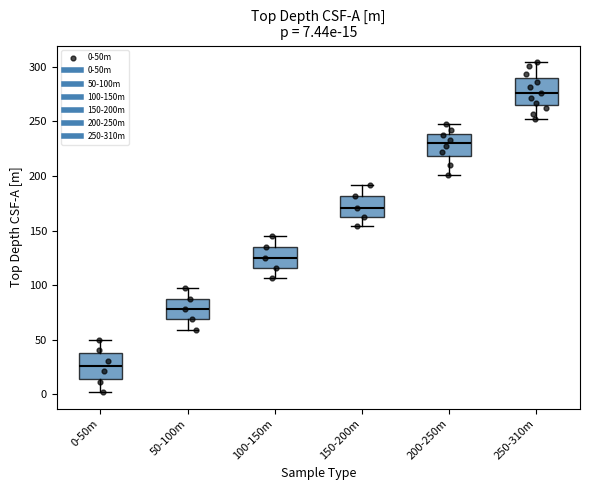

Which box's median line is the lowest?

0-50m